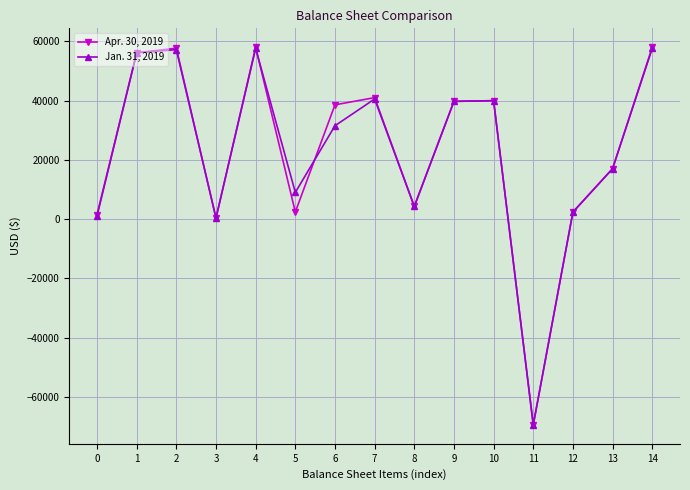

What is the minimum value for Jan. 31, 2019?

-69378